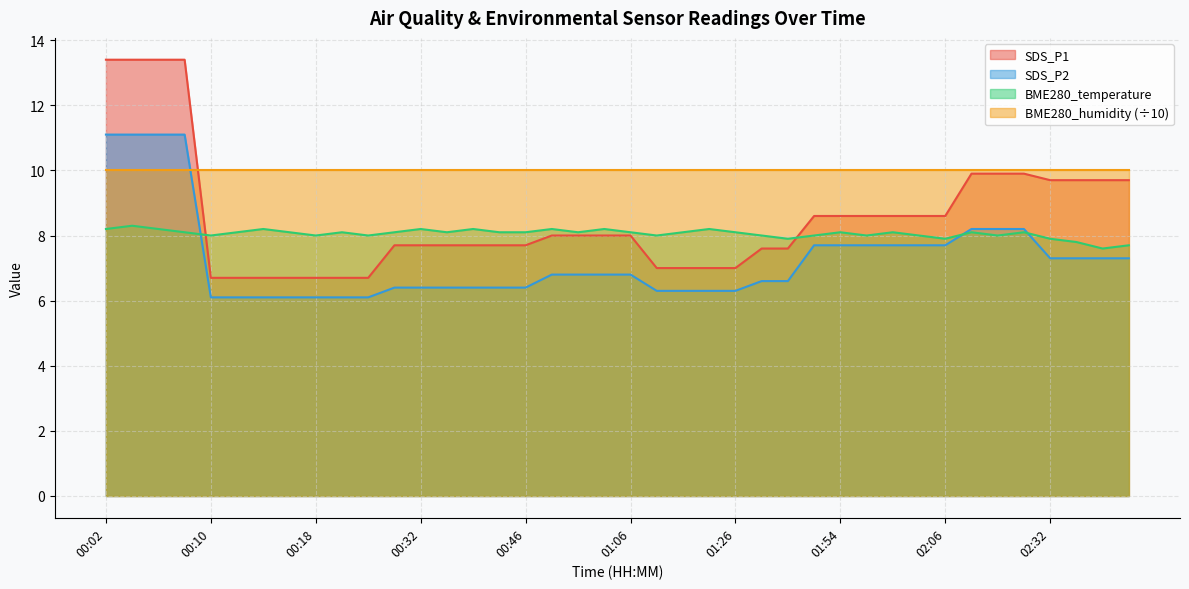

True or false: BME280_temperature and SDS_P1 cross at least once.

True